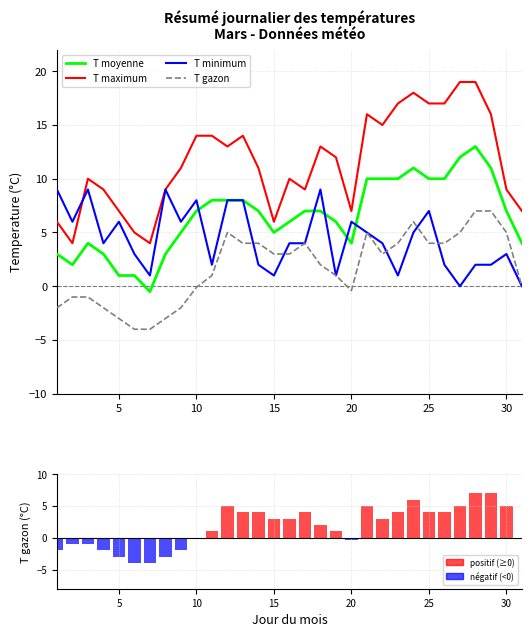

What is the value of the T gazon (gazon/metric) bar at the 1st from the left?

-2.0